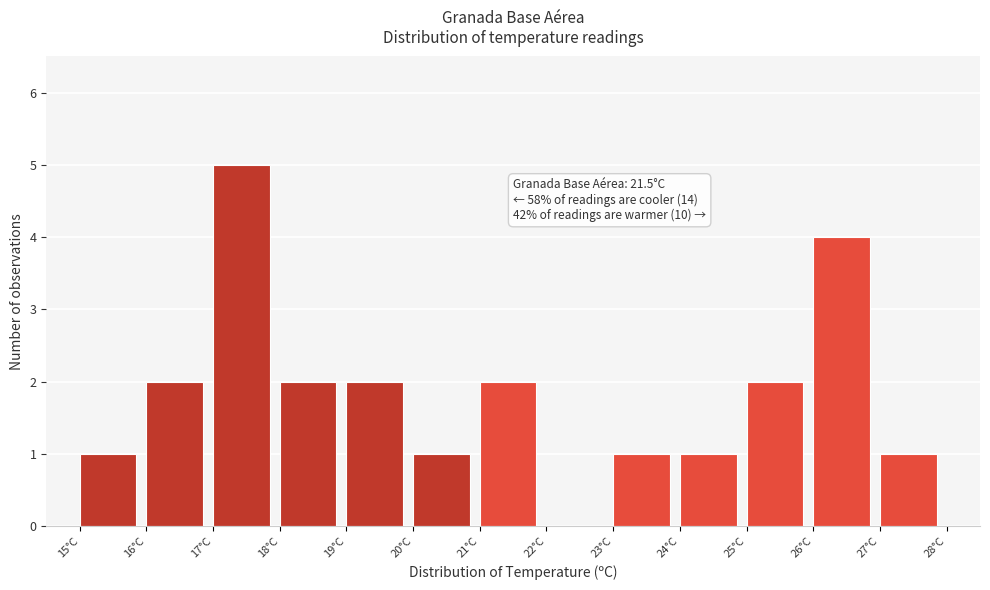

Over which range of the x-axis is the bar tallest?

17 to 18